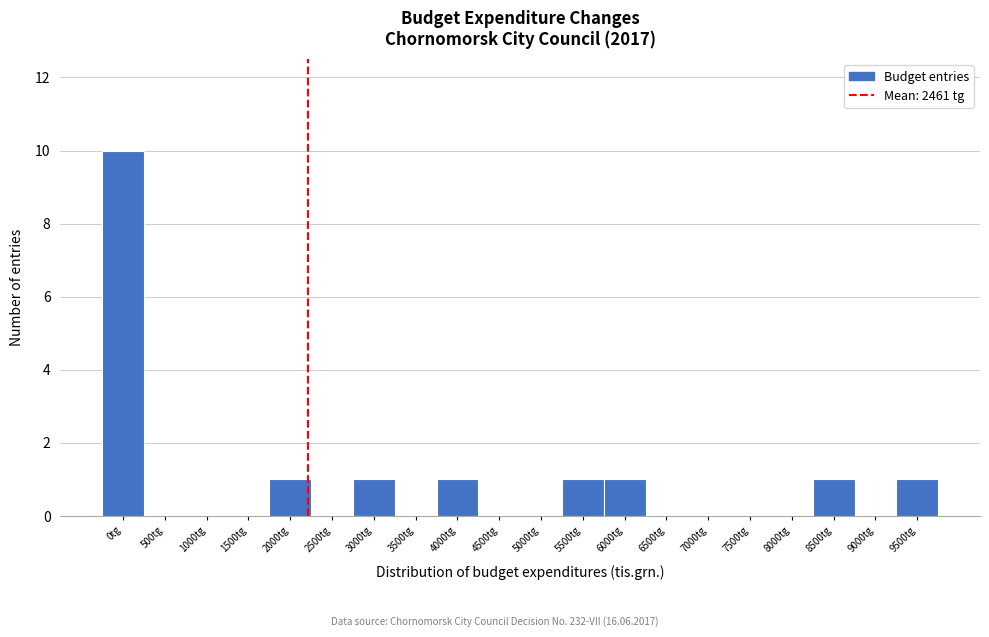

Reading right to left, what are all the values shown in this chart?

9500tg=1	9000tg=0	8500tg=1	8000tg=0	7500tg=0	7000tg=0	6500tg=0	6000tg=1	5500tg=1	5000tg=0	4500tg=0	4000tg=1	3500tg=0	3000tg=1	2500tg=0	2000tg=1	1500tg=0	1000tg=0	500tg=0	0tg=10